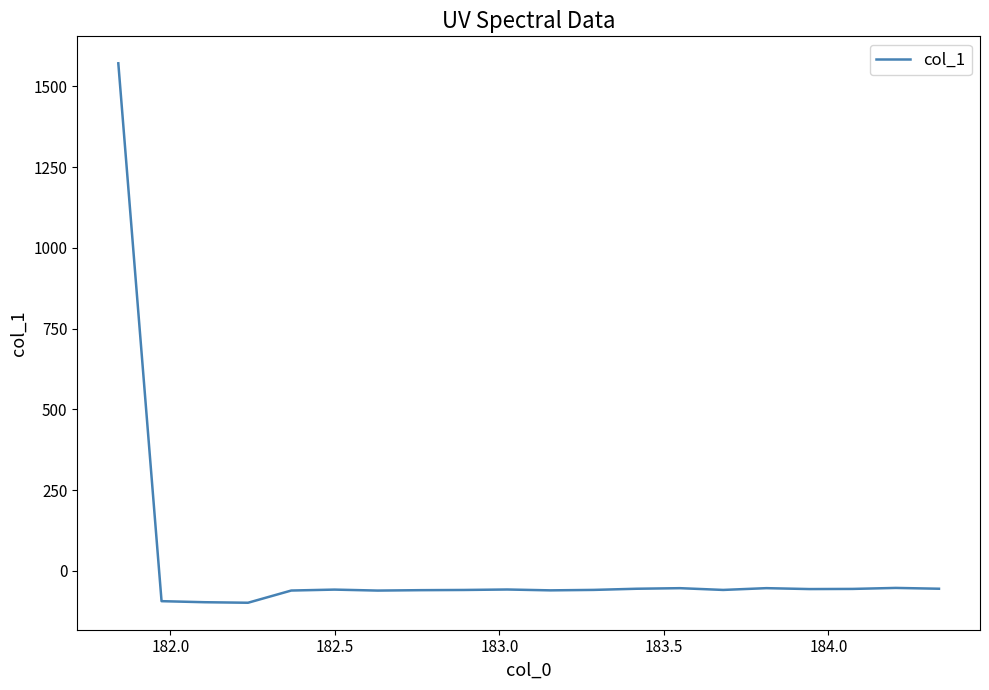

What is the maximum value shown in the chart?

1571.4